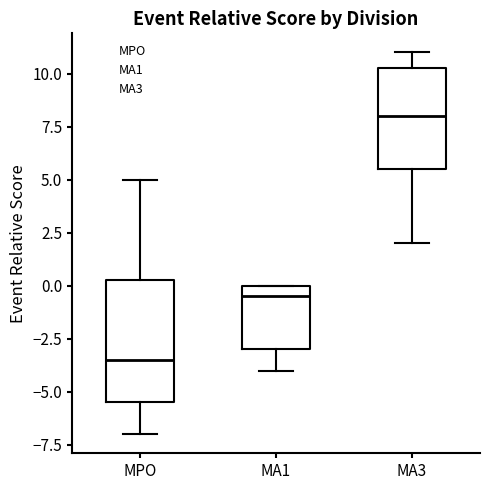

Reading left to right, read every box against the y-axis: the position of its median line, the range the box covers, and the ends of its whiskers. The values are not printed on the chart, so give them approximately, as read against the axis.

MPO: median -3.5, box -5.5 to 0.5, whiskers -7.0 to 5.0
MA1: median -0.5, box -3.0 to 0.0, whiskers -4.0 to 0.0
MA3: median 8.0, box 5.5 to 10.5, whiskers 2.0 to 11.0